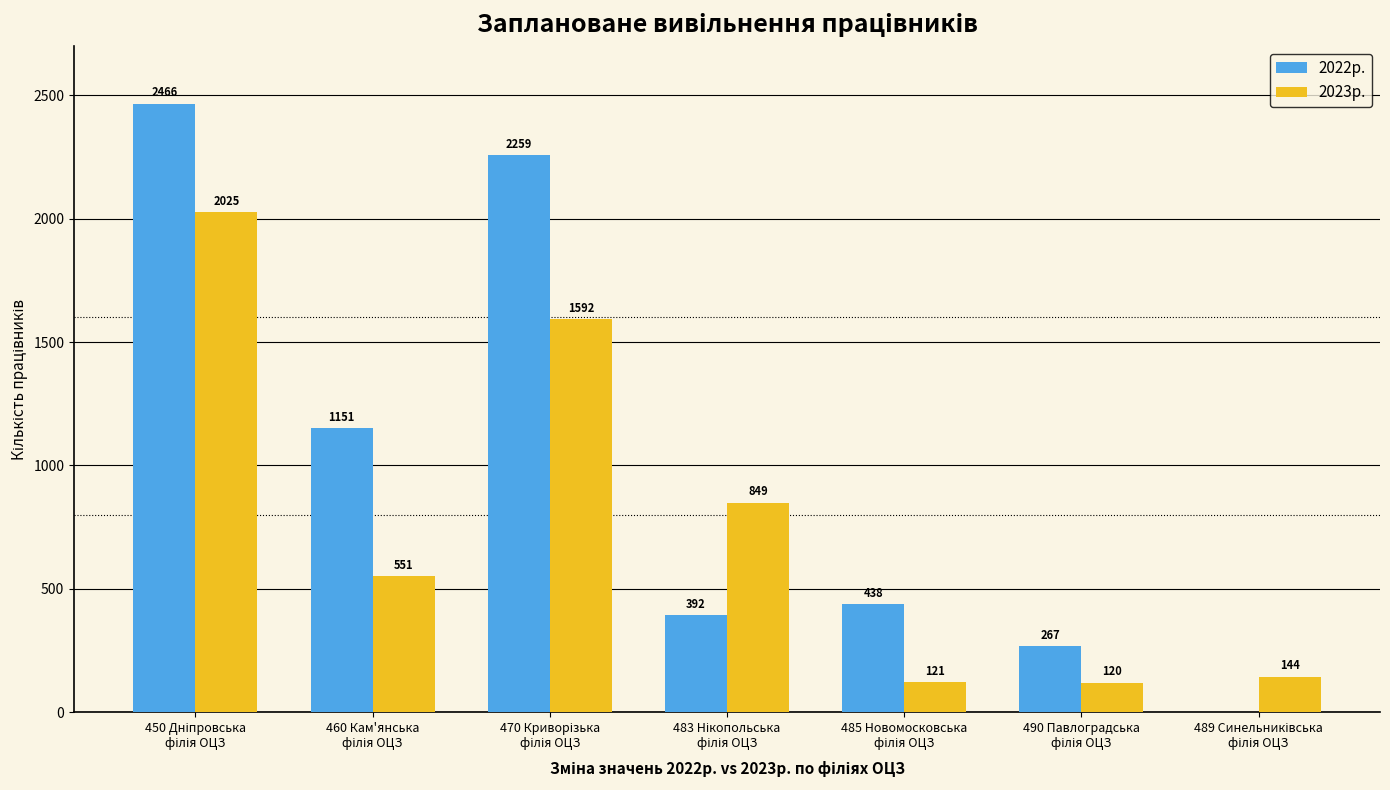

Which series has the largest total across all categories?

2022р.